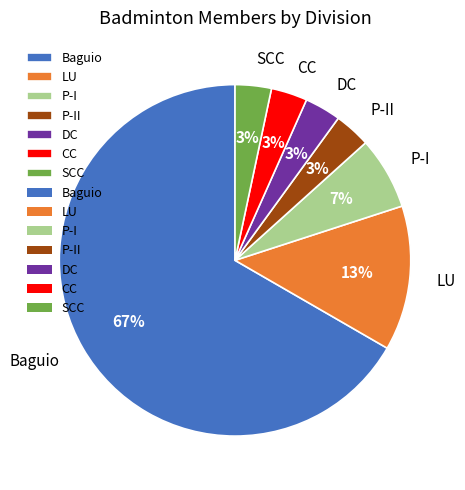

Is there a majority slice in this chart?

Yes